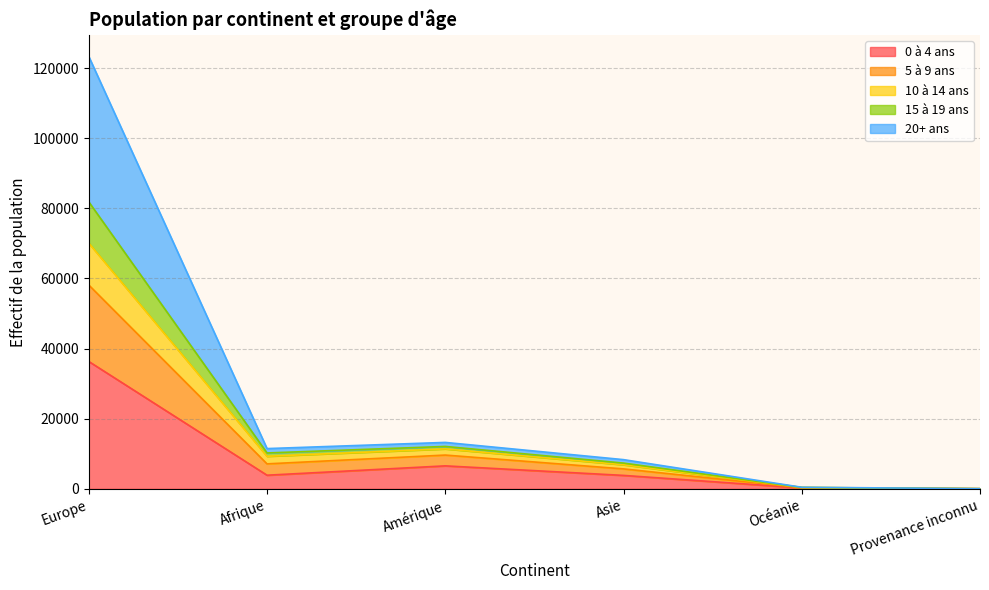

Between Océanie and Amérique, which is larger?

Amérique